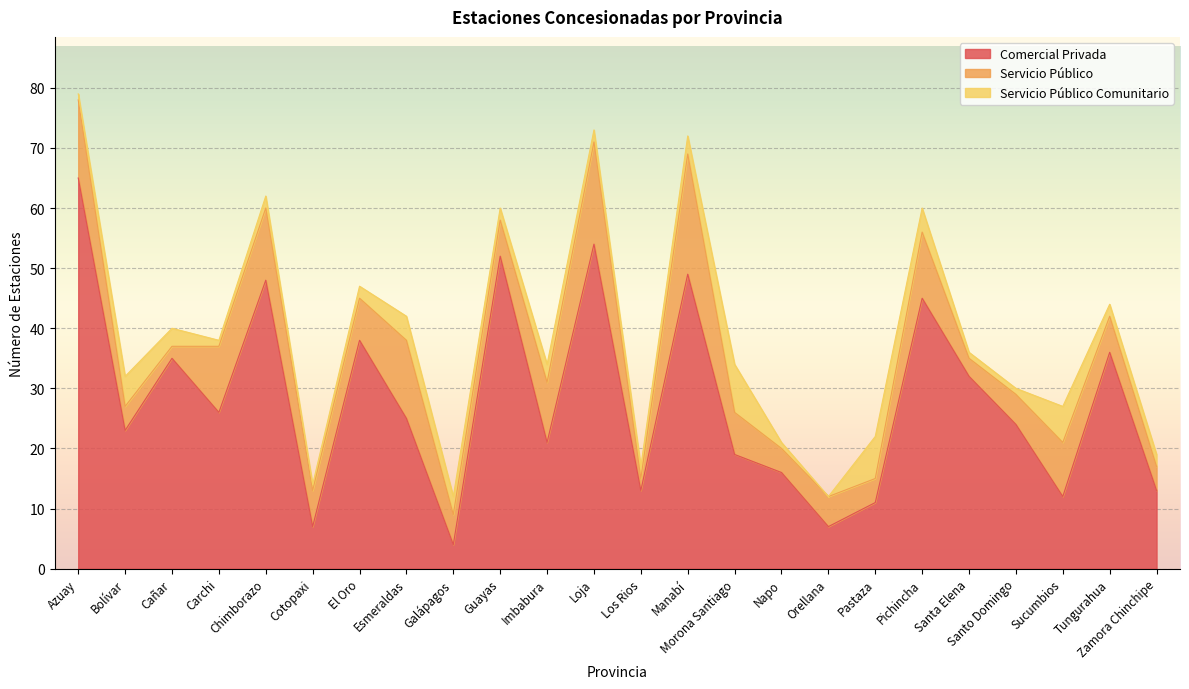

At which category does Servicio Público reach its first local peak?

Chimborazo